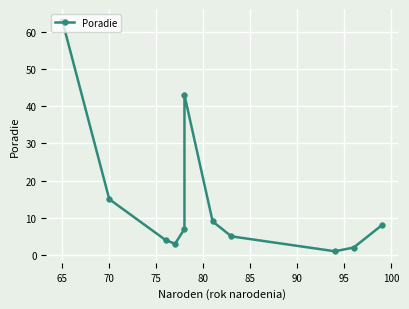

Reading left to right, what are all the values shown in this chart?

63	15	4	3	7	43	9	5	1	2	8